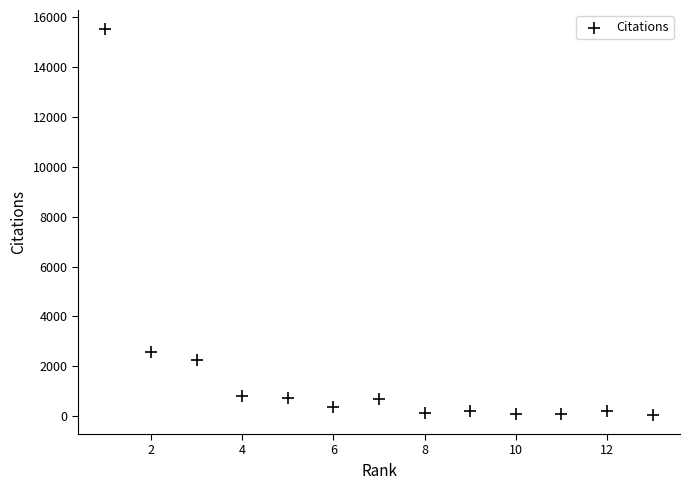

What is the range of X values (max minus min)?

12